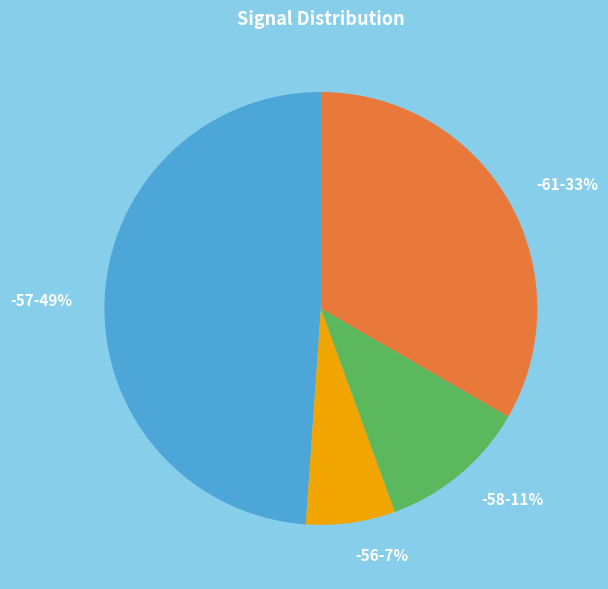

Rank the categories by value from highest to lowest.

-57, -61, -58, -56